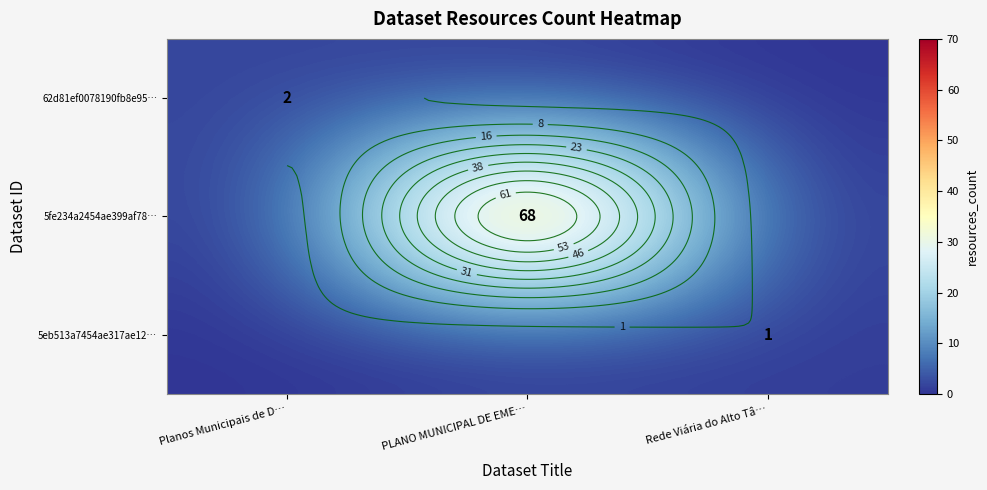

Which category has the highest value in the 5fe234a2454ae399af78… series?

PLANO MUNICIPAL DE EME…